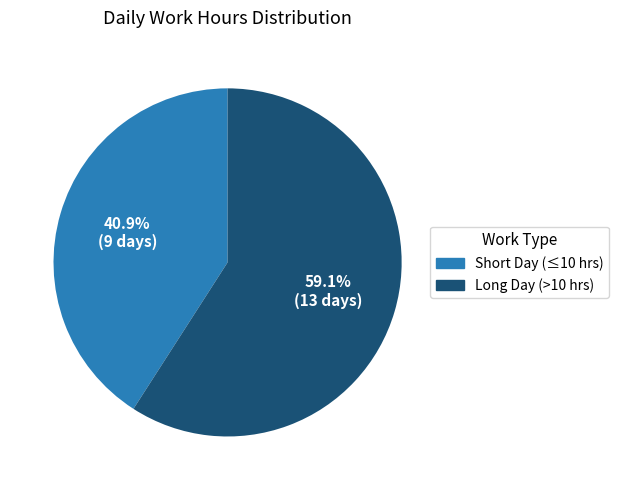

Is there any slice that represents more than half of the pie?

Yes